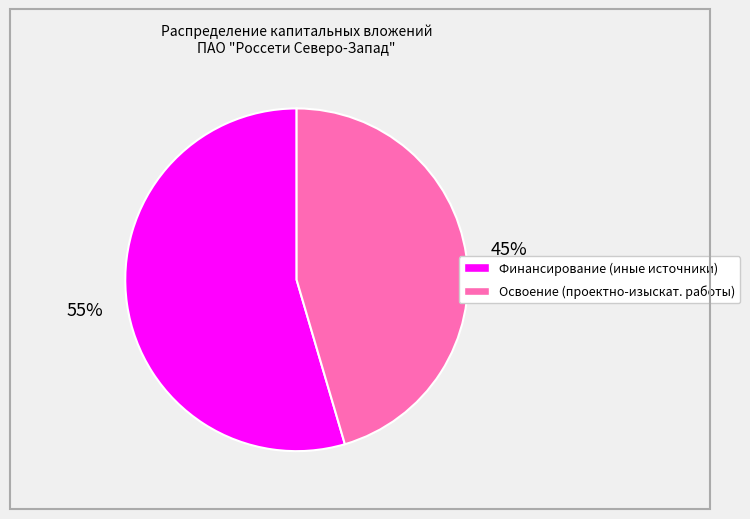

Is there any slice that represents more than half of the pie?

Yes